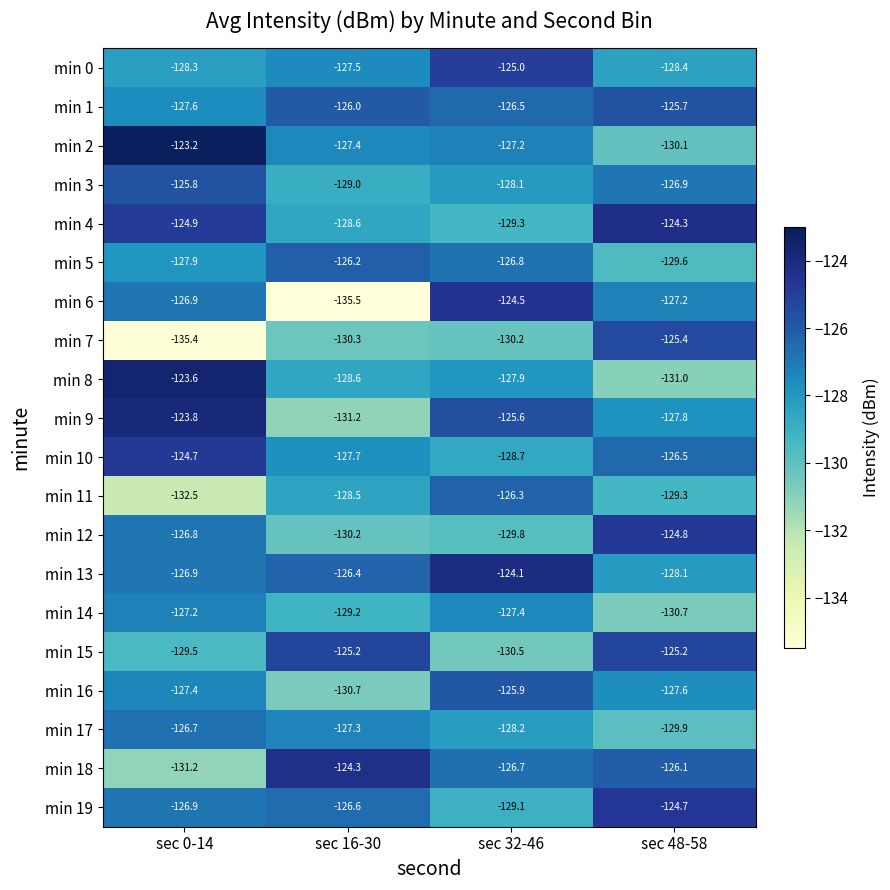

List the labels in order of min 9 value, smallest first.

sec 16-30, sec 48-58, sec 32-46, sec 0-14